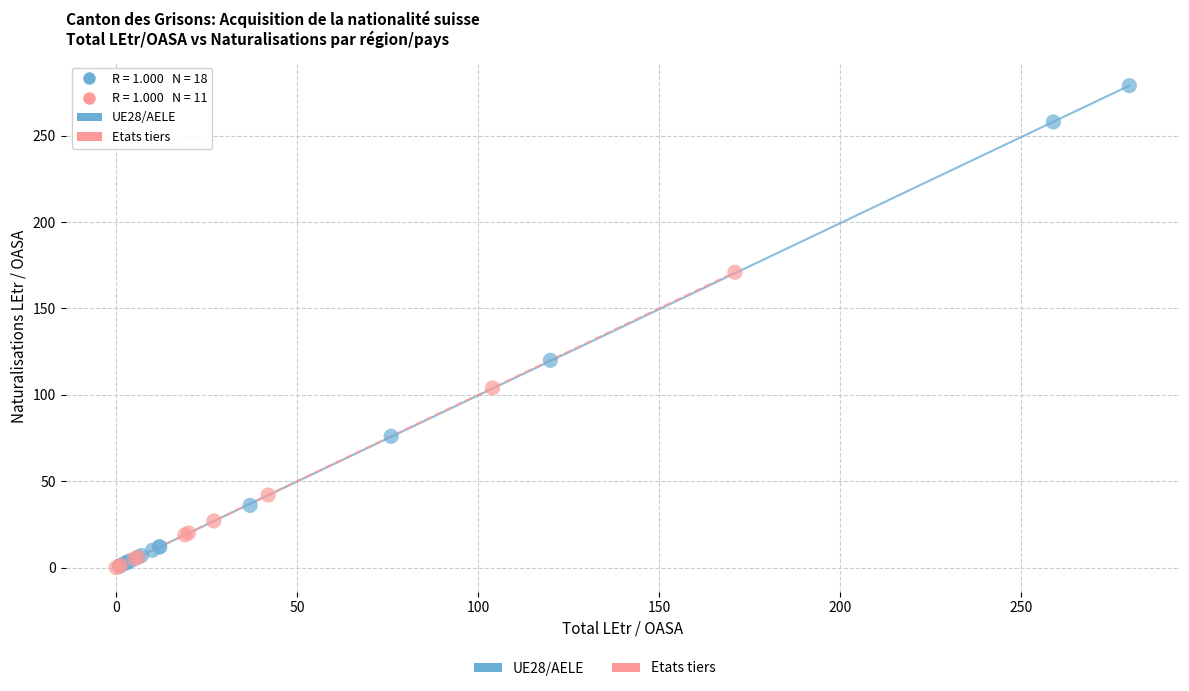

Which series reaches the maximum Y coordinate?

UE28/AELE